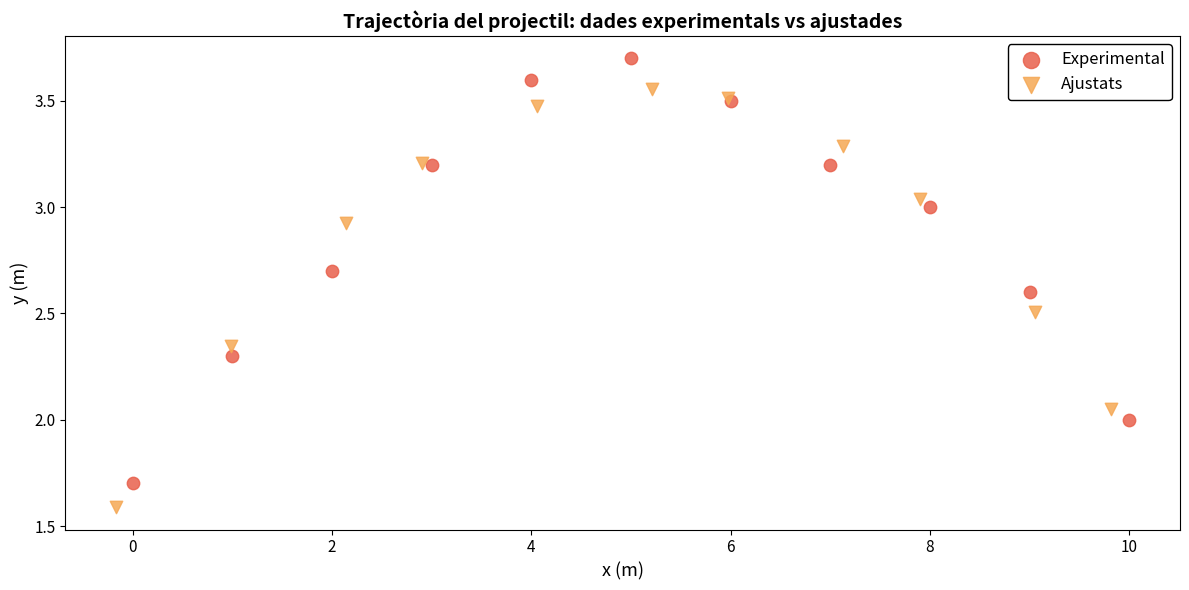

Which series has the widest spread of Y values?

Experimental